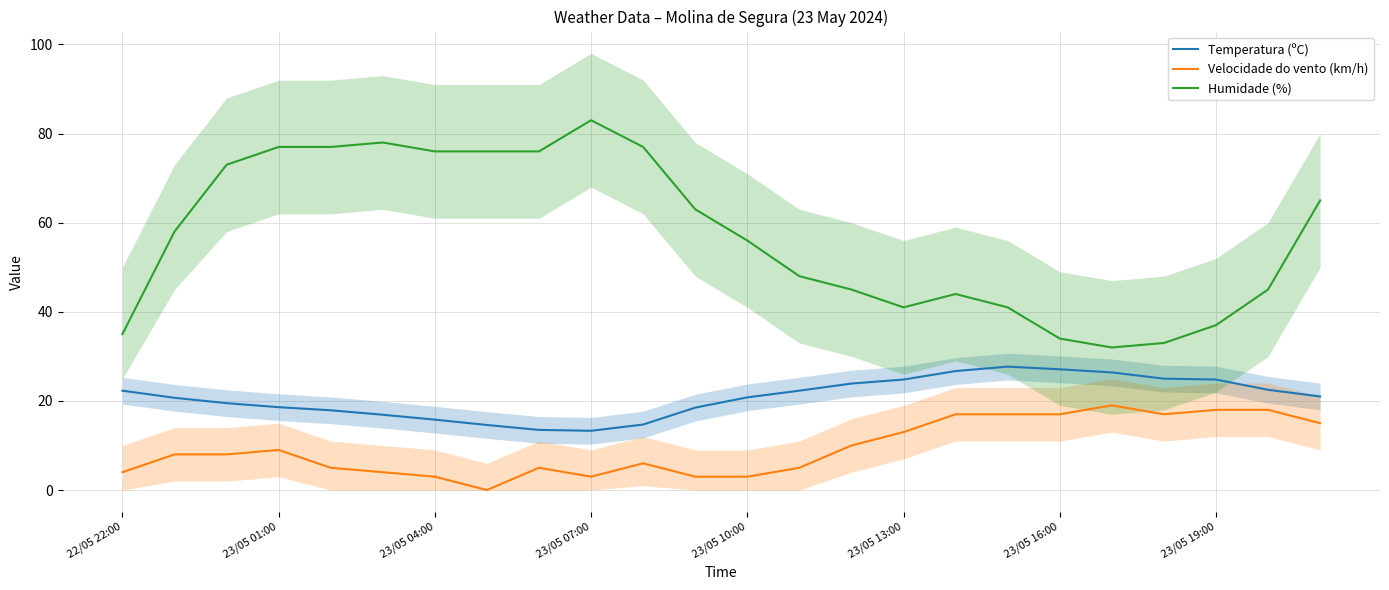

True or false: Velocidade do vento (km/h) has more than 0 points higher than both neighbors.

True